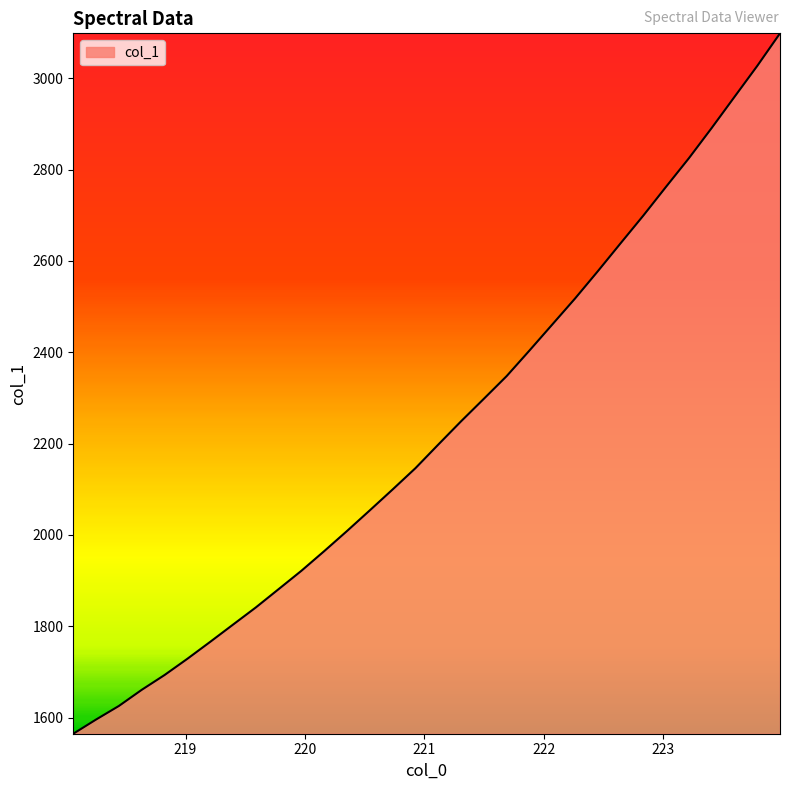

What is the maximum value shown in the chart?

3098.2